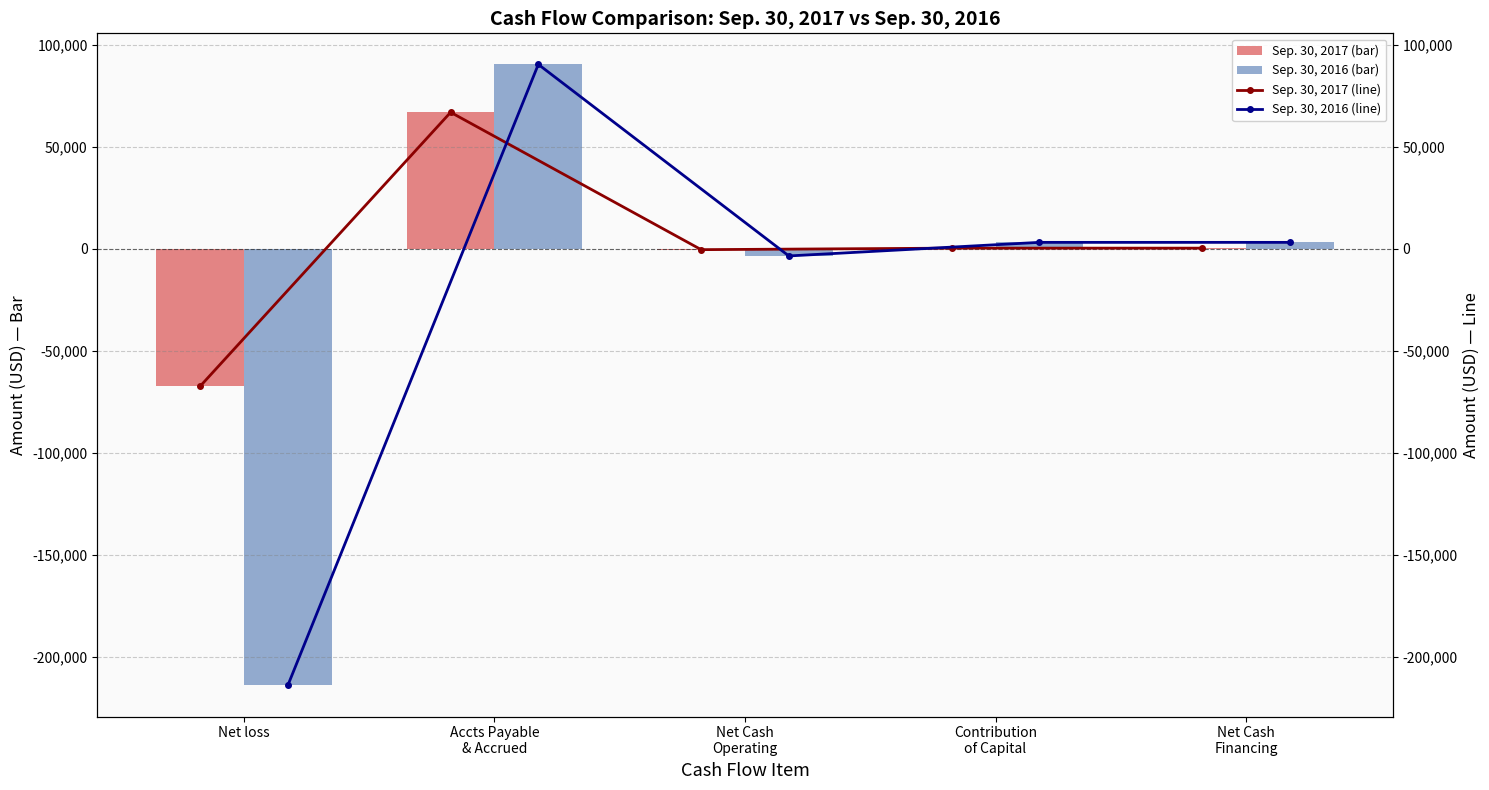

The value of Sep. 30, 2017 (bar) at Net Cash
Operating is -187. True or false?

False